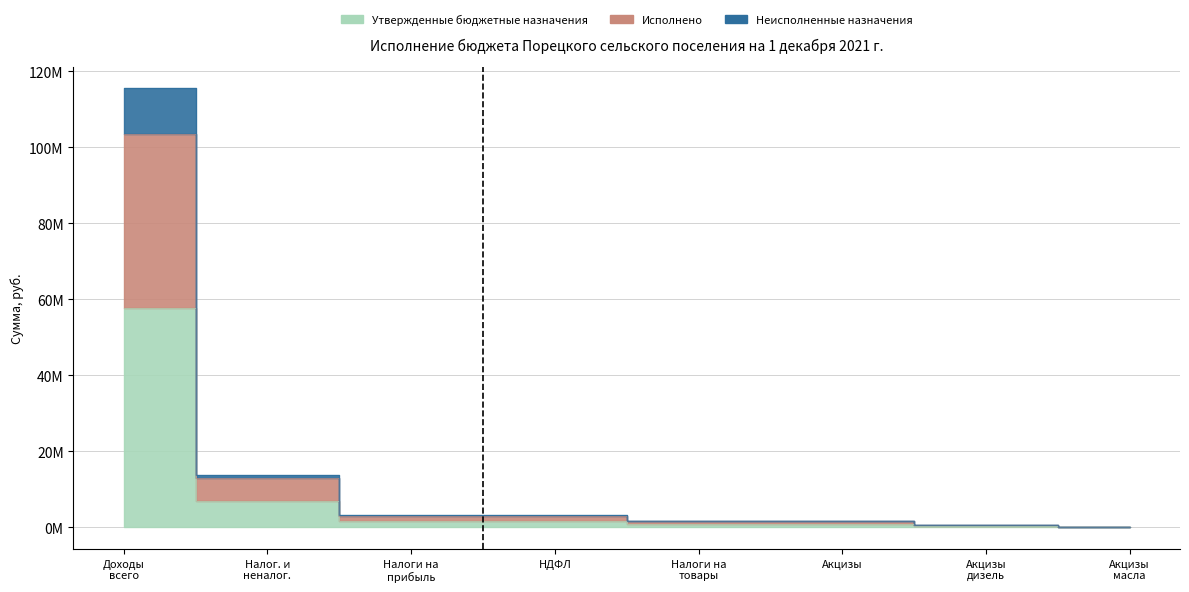

Reading left to right, list all the values displayed in this chart.

Утвержденные бюджетные назначения: 57745196.4	6825480.0	1617000.0	1617000.0	800000.0	800000.0	340000.0	0.0
Исполнено: 103620172.8	12918237.7	3073106.7	3073106.7	1592285.6	1592285.6	703150.1	2575.9
Неисполненные назначения: 115490392.8	13877433.3	3311766.6	3311766.6	1592285.6	1592285.6	703150.1	2575.9